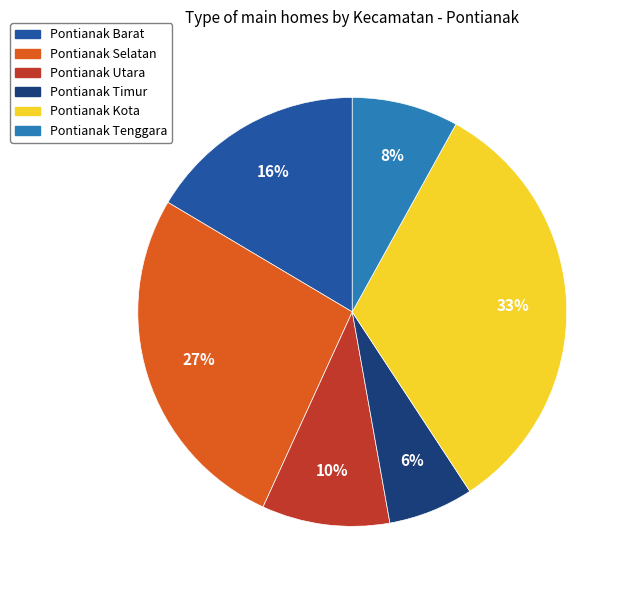

Count the number of slices in the pie.

6